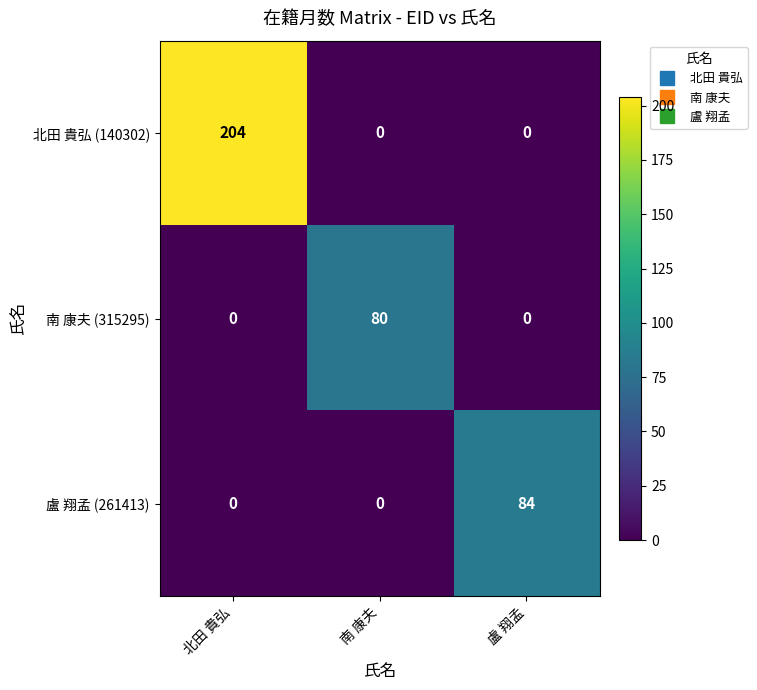

What is the maximum value for 北田 貴弘 (140302)?

204